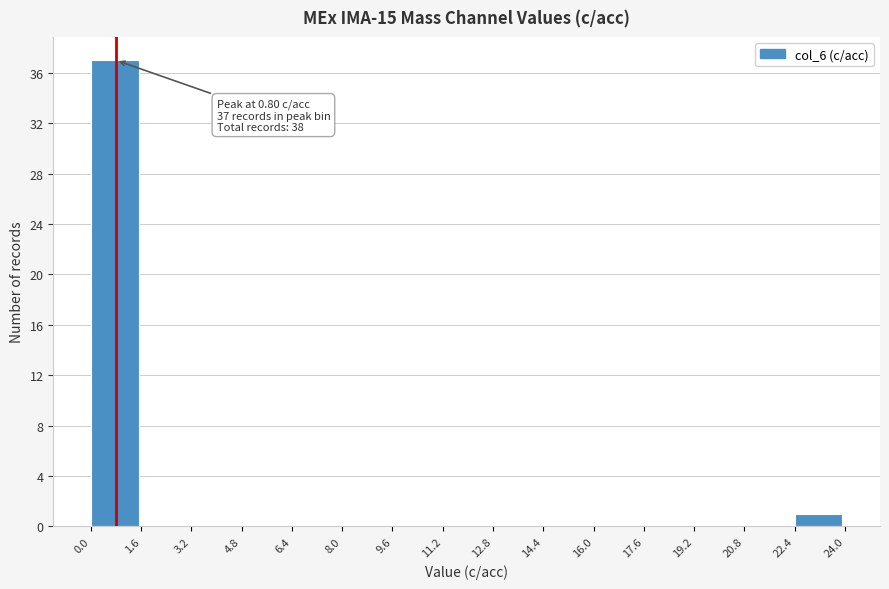

Which range on the x-axis has the tallest bar?

0.0 to 1.6